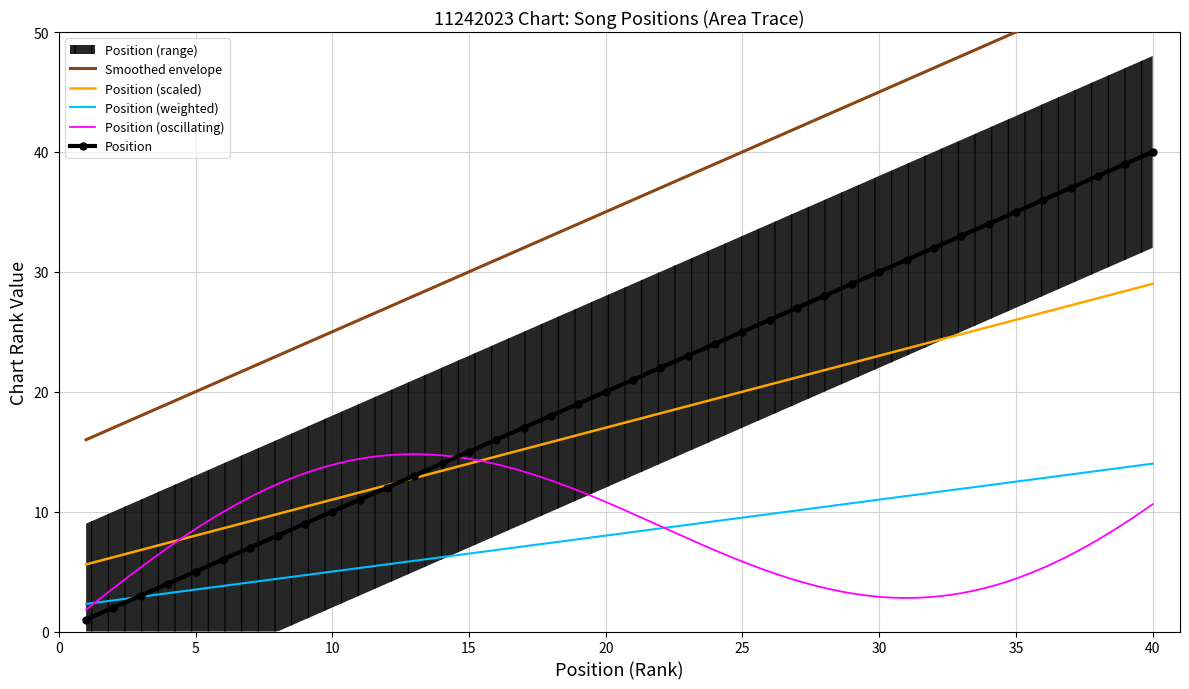

What is the difference between the maximum and minimum values?

39